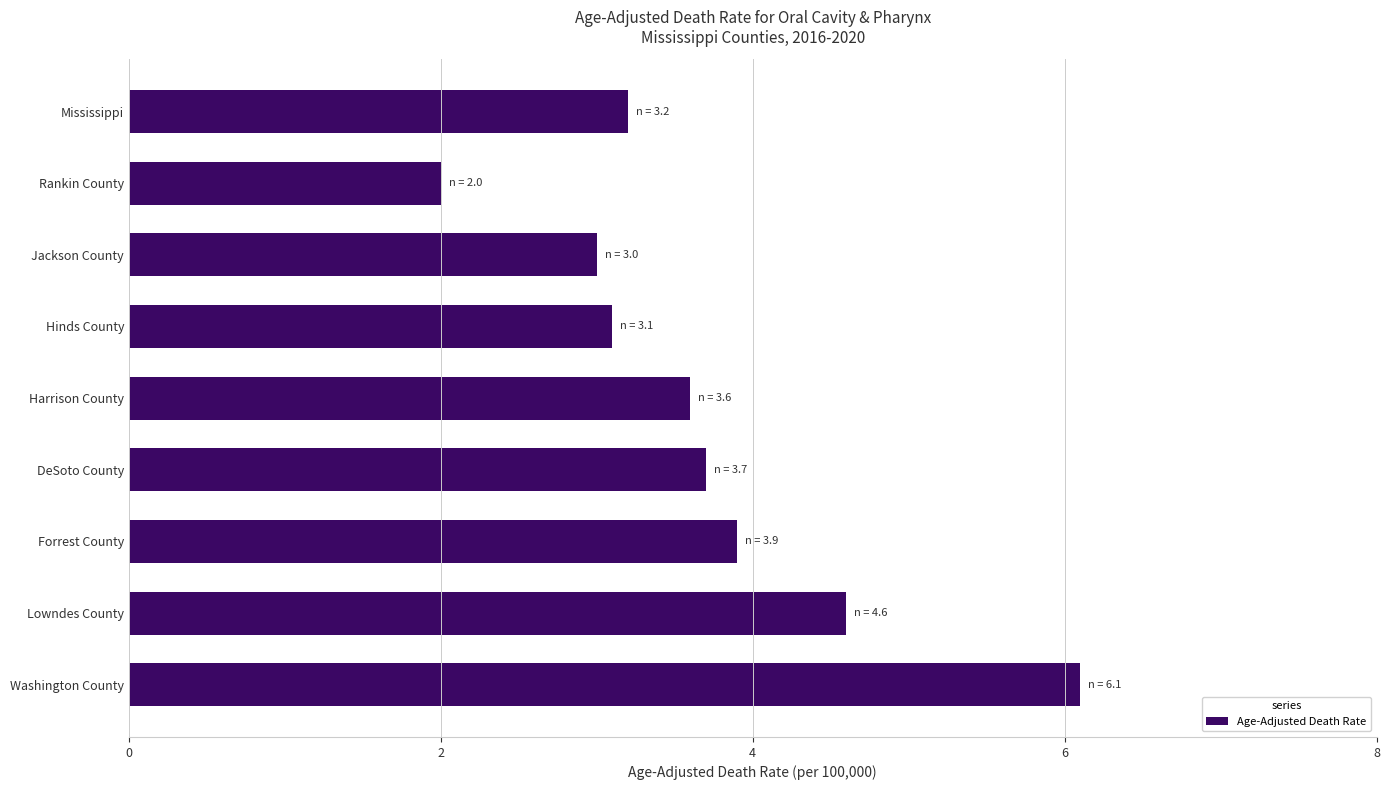

Approximately how many times larger is the value at Forrest County compared to Jackson County?

1.3